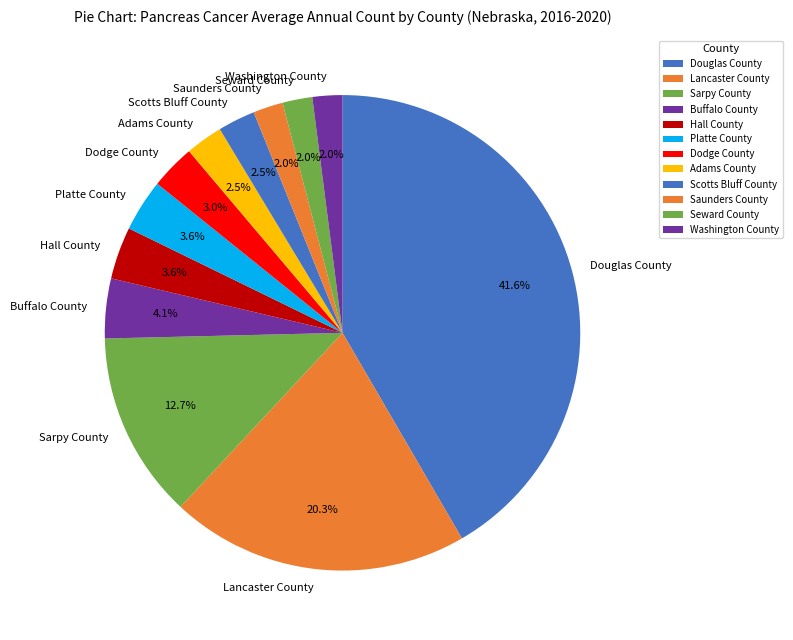

What is the largest slice in the pie chart?

Douglas County